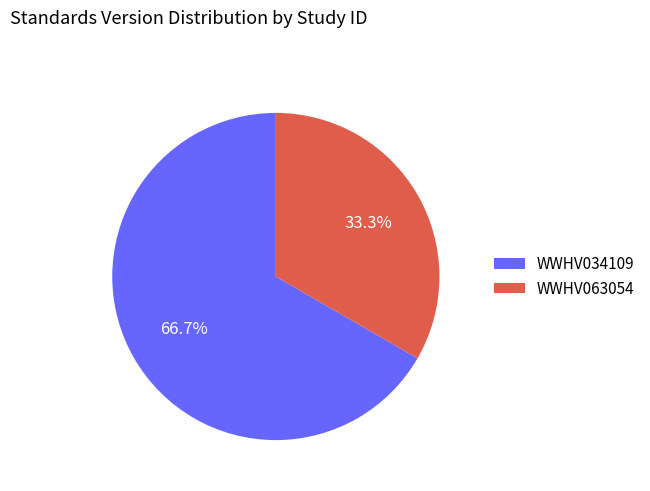

To the nearest percent, what is the difference between the largest and smallest slice percentages?

33%